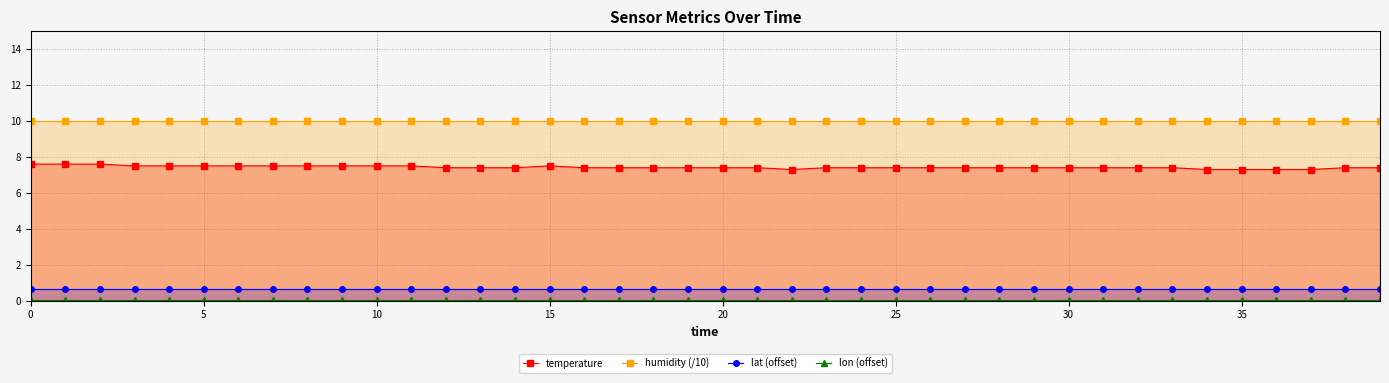

The temperature series shows 11.9 at 18. True or false?

False